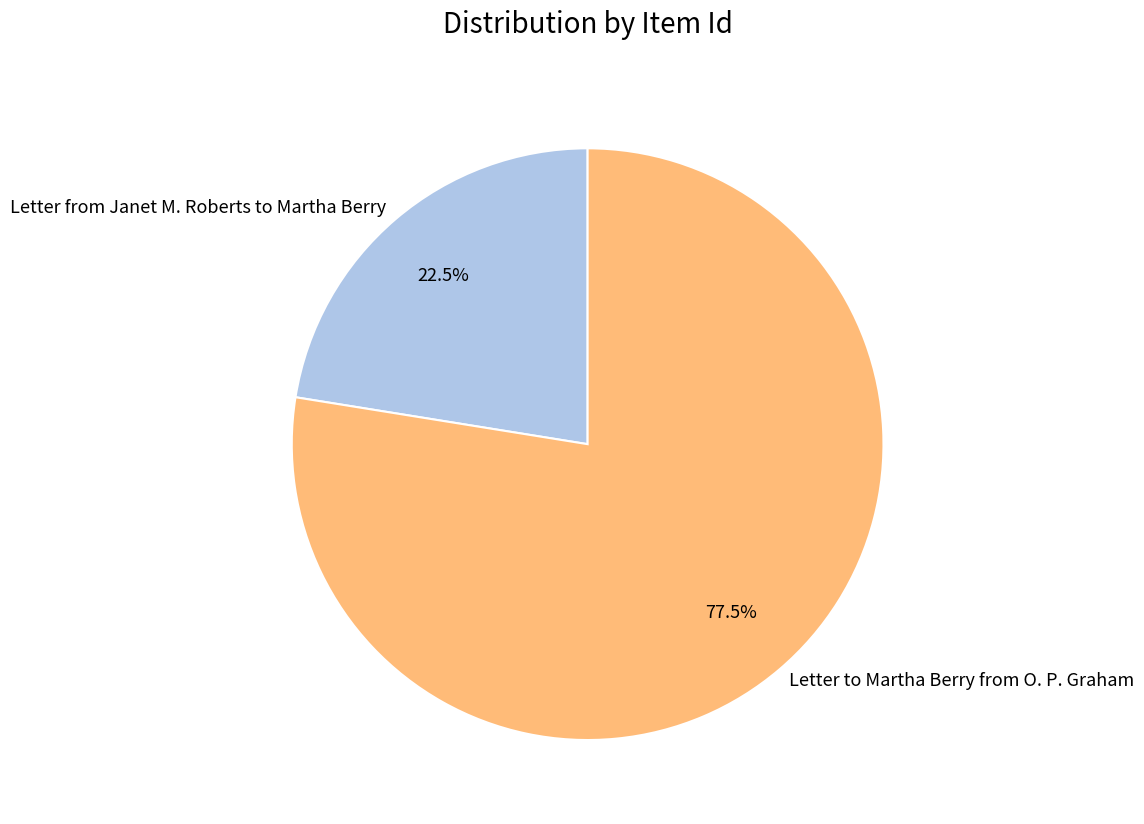

To the nearest percent, what is the difference between the Letter to Martha Berry from O. P. Graham and Letter from Janet M. Roberts to Martha Berry slice percentages?

55%